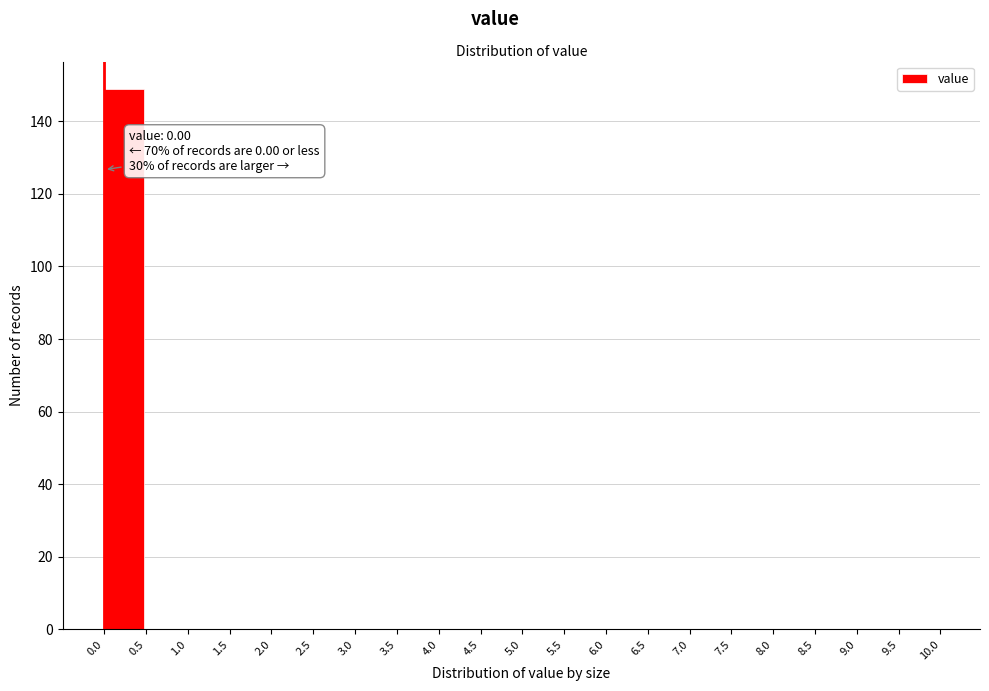

Over which range of the x-axis is the bar tallest?

0.0 to 0.5